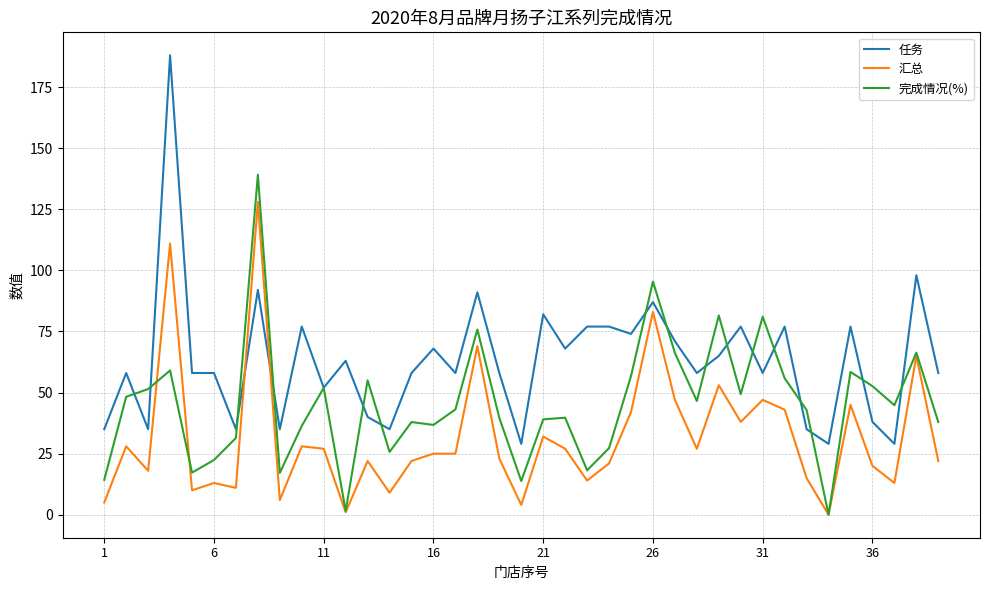

Which series ends up on top after the final intersection of 任务 and 汇总?

任务